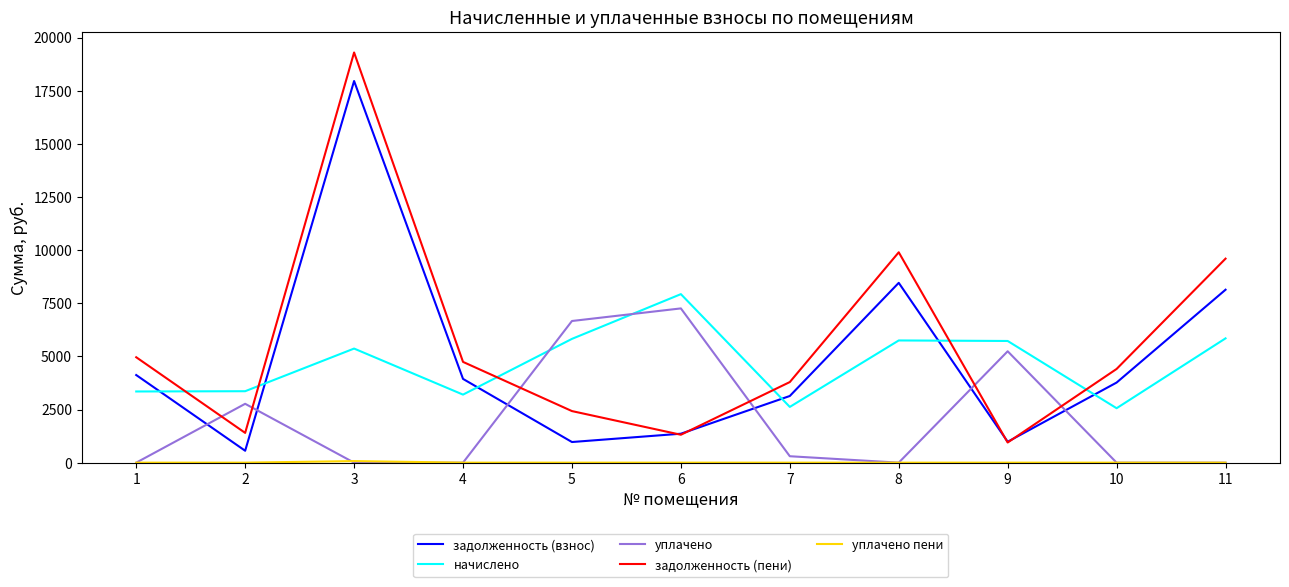

Does the chart display data point markers on the line(s)?

No